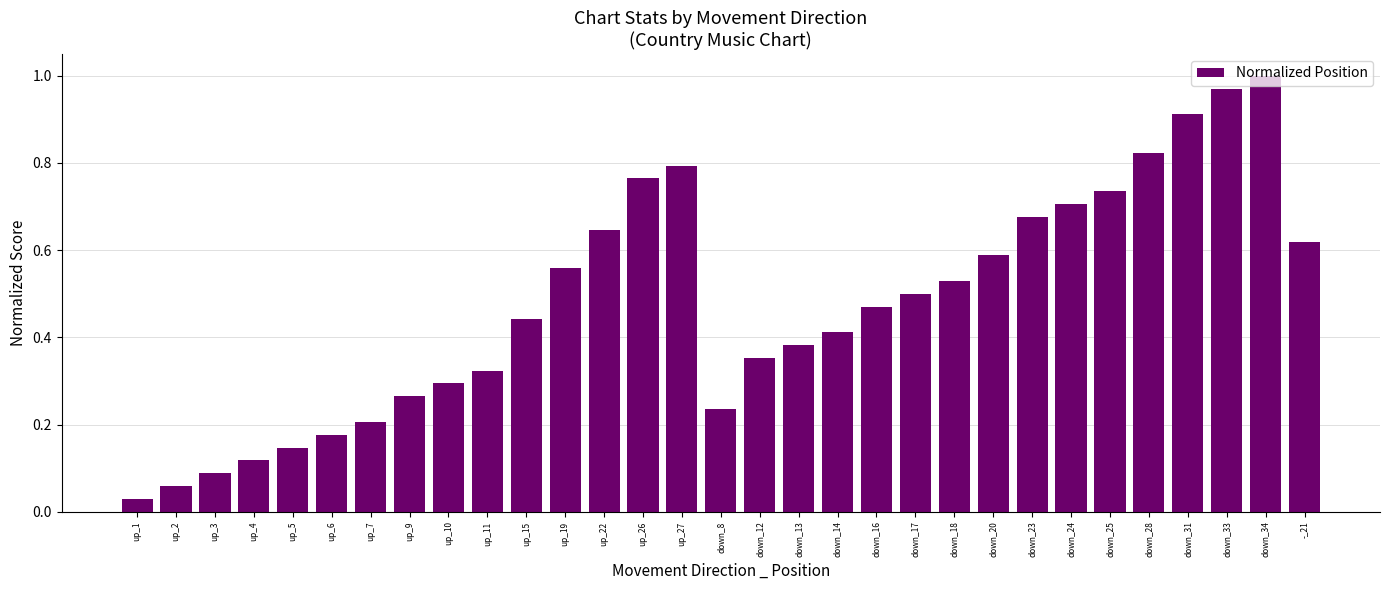

Where is the data nearest to the value 0?

up_1